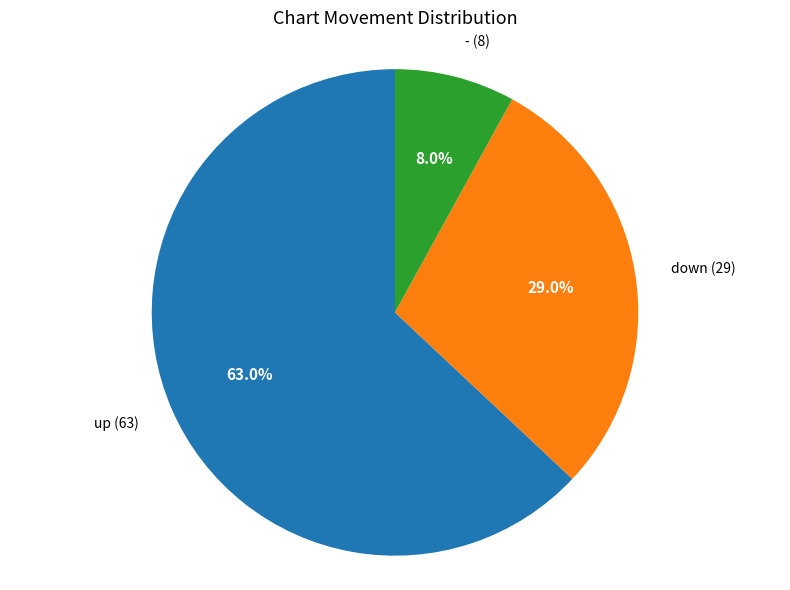

Rank the categories by value from highest to lowest.

up, down, -